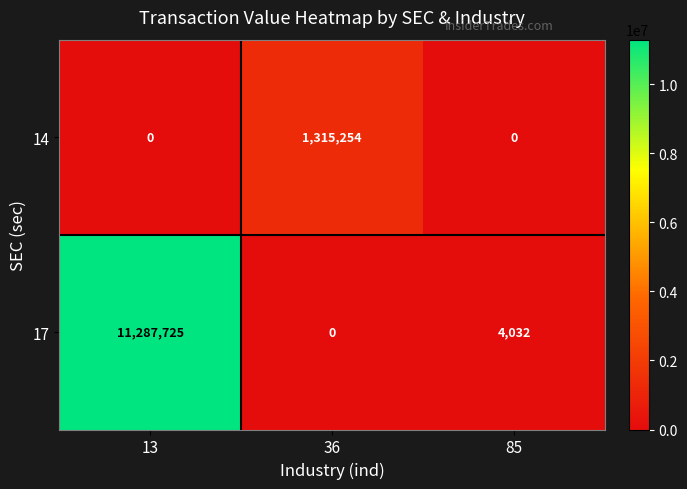

Read the 17 value at 85.

4032